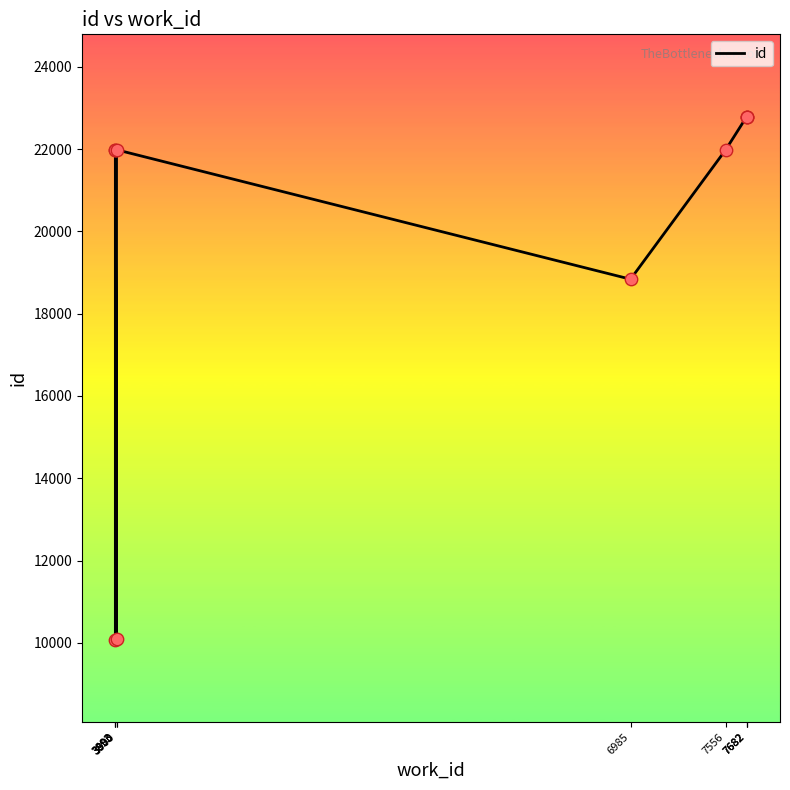

Approximately how many times larger is the value at 7682 compared to 3893?

2.3